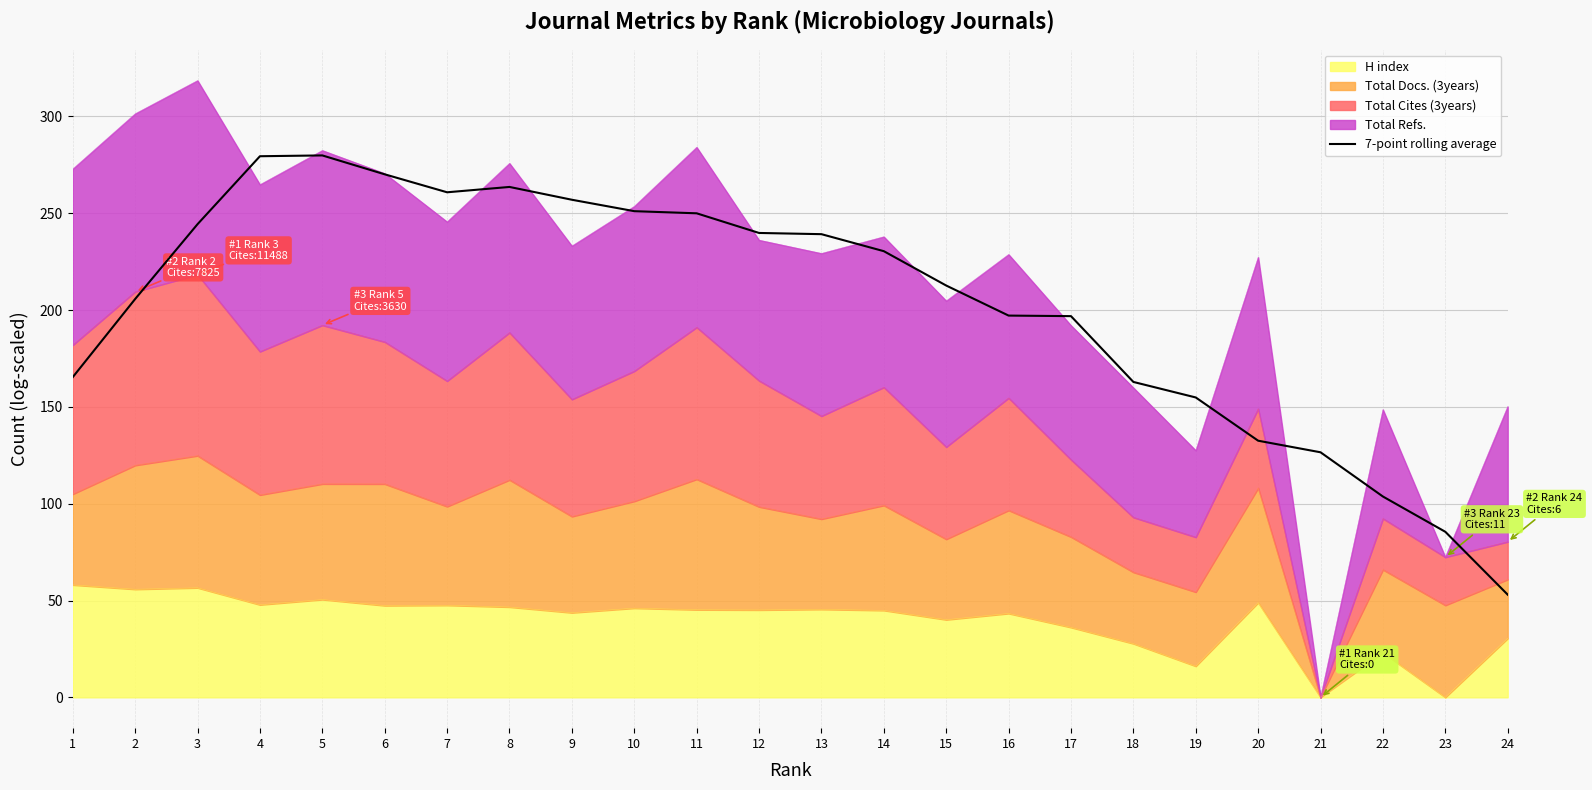

Between 18 and 13, which is larger?

13